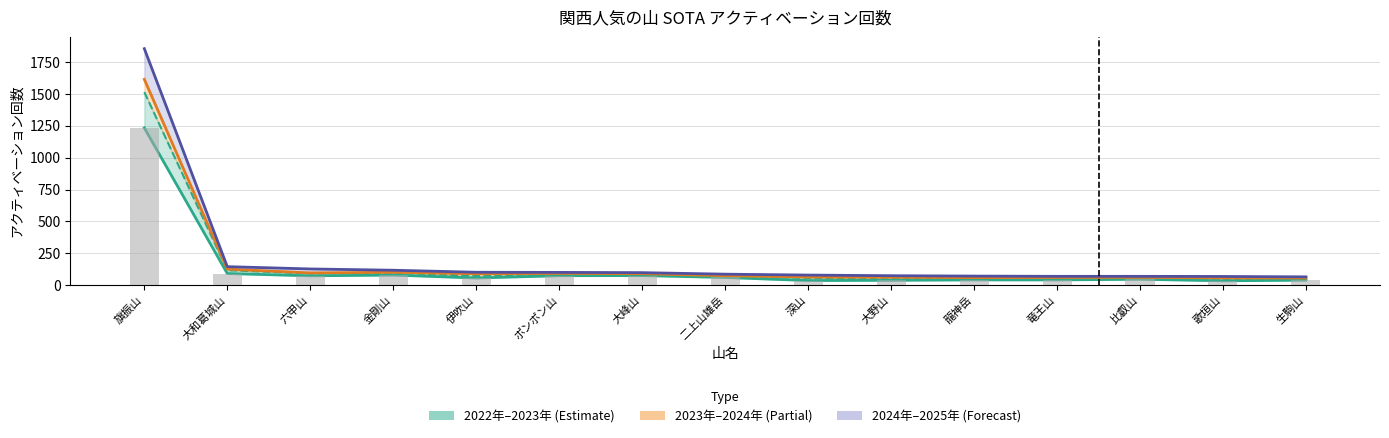

Which has a higher value, 六甲山 or 竜王山?

六甲山